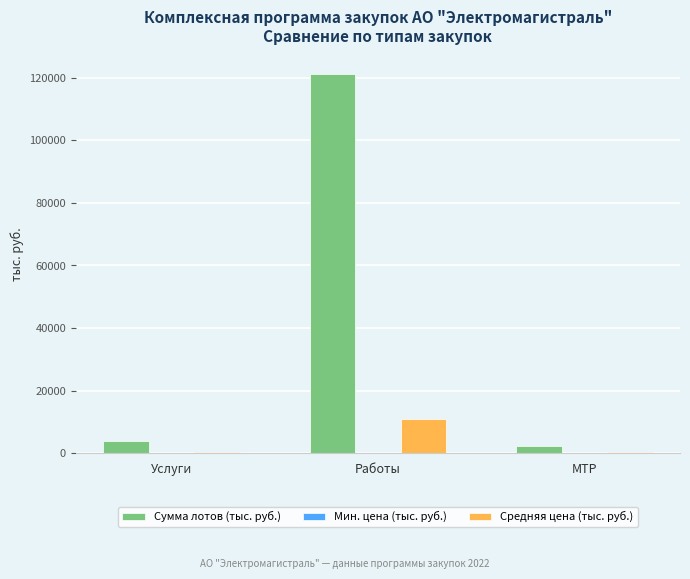

What is the maximum value shown in the chart?

121021.7